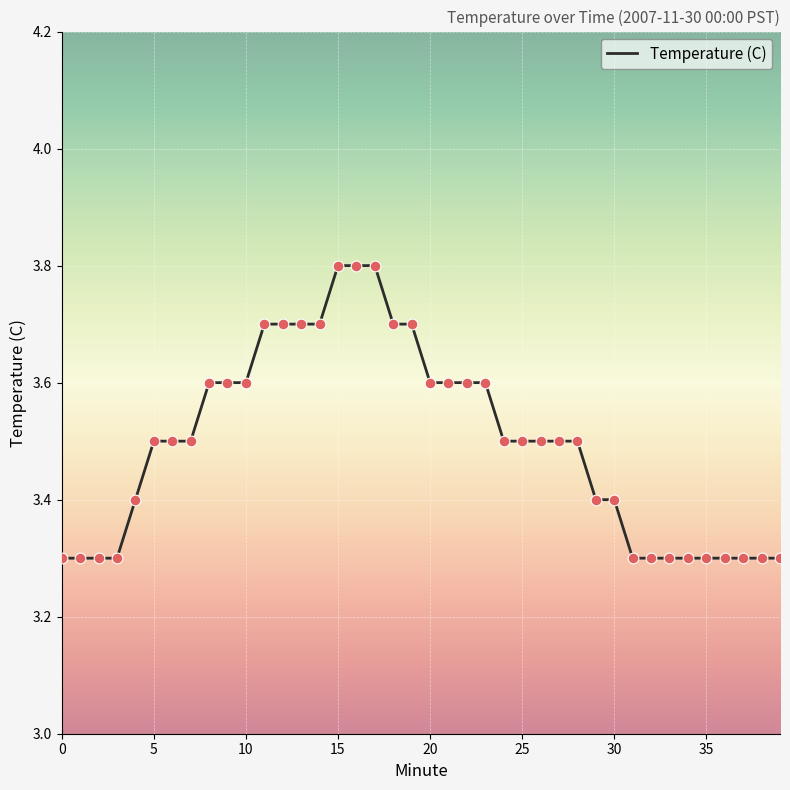

What is the smallest value displayed?

3.3